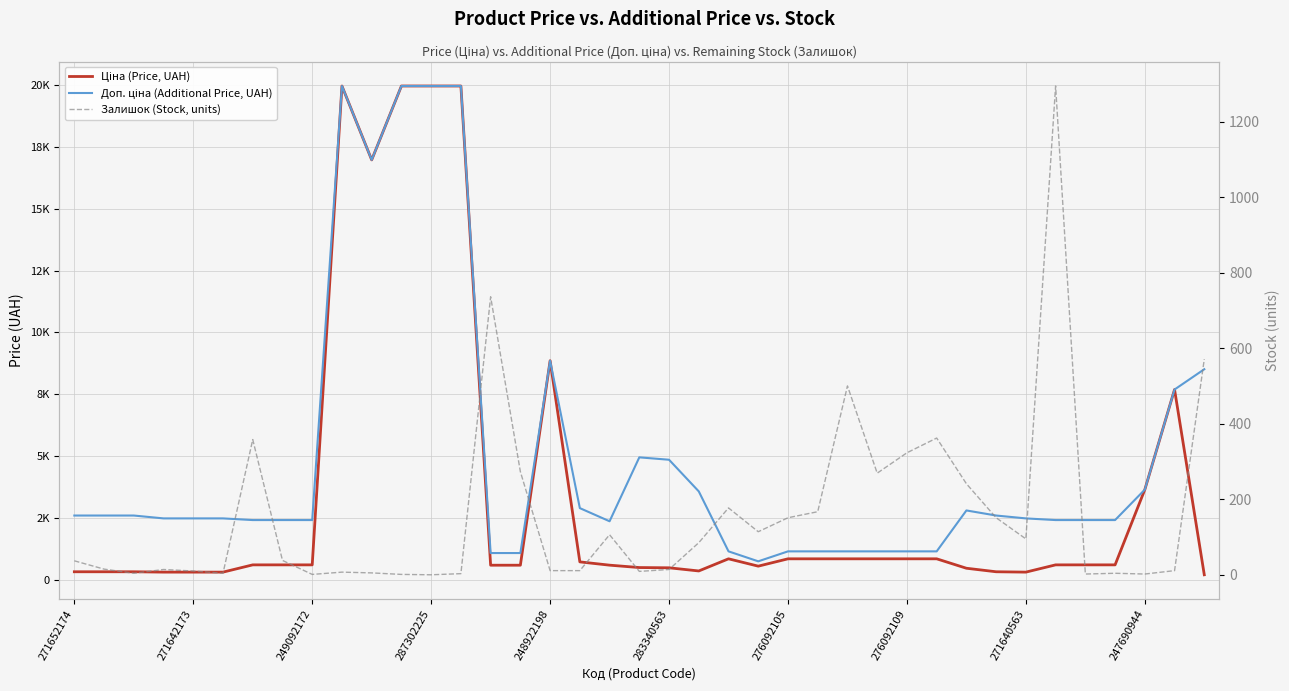

What position from the right is 276092109?

11